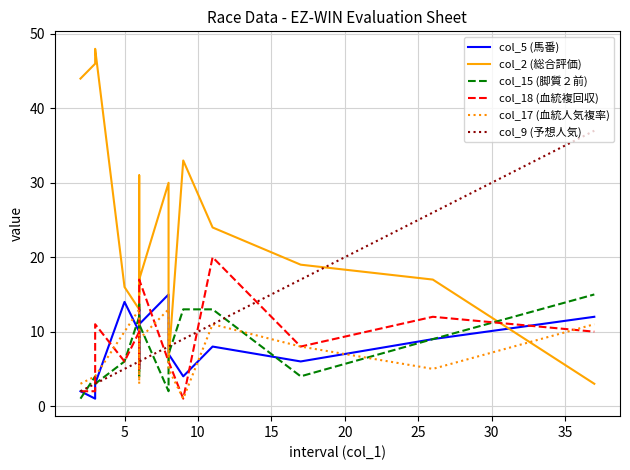

Is it true that col_5 (馬番) equals 8 at 5?

False